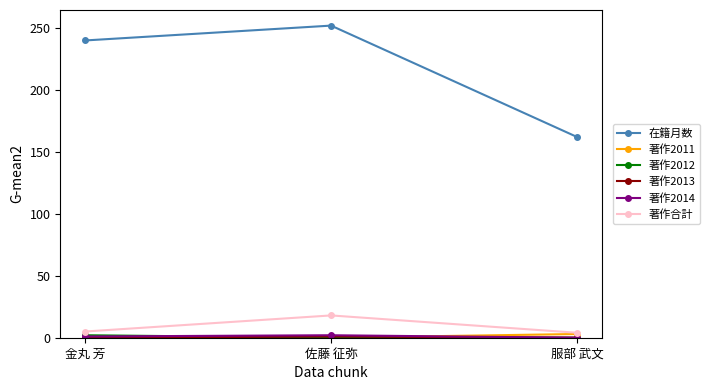

Is it true that 著作2011 equals 0 at 佐藤 征弥?

True